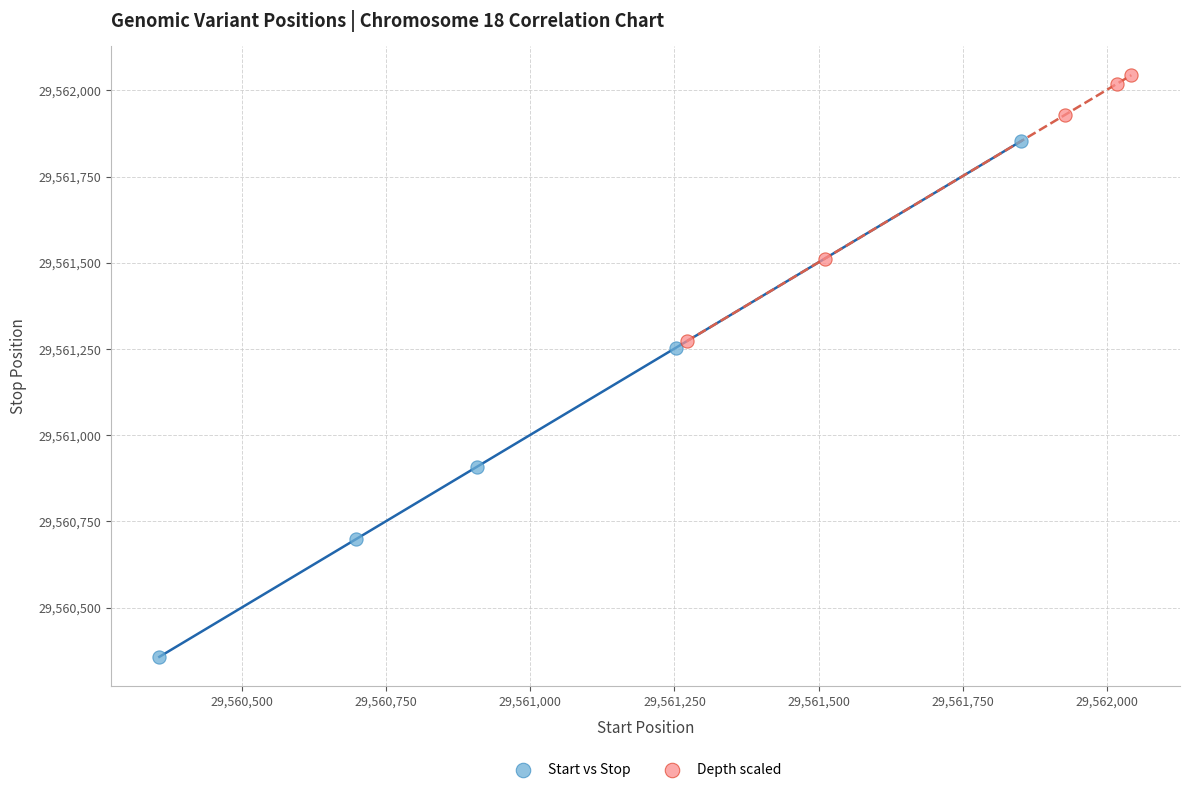

Which series has the largest Y range (max minus min)?

Start vs Stop